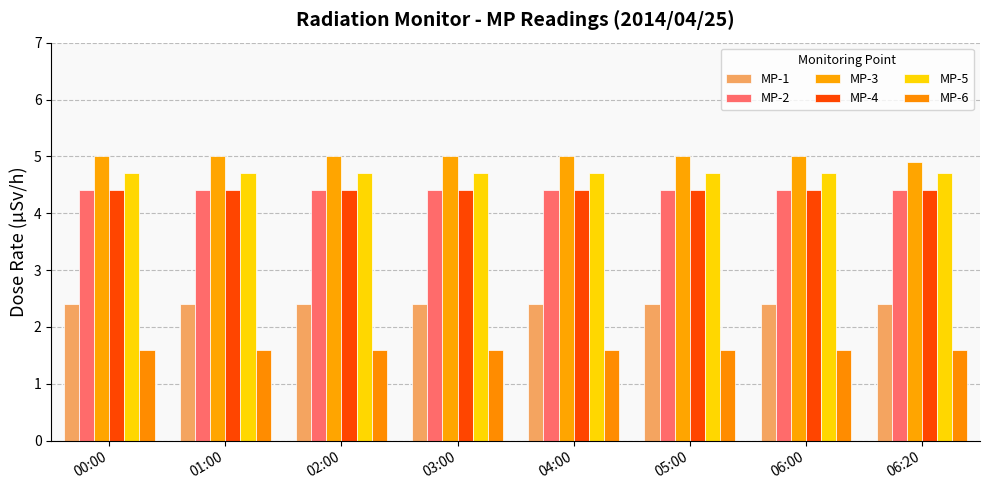

What is the difference between the highest and lowest values at 05:00?

3.4